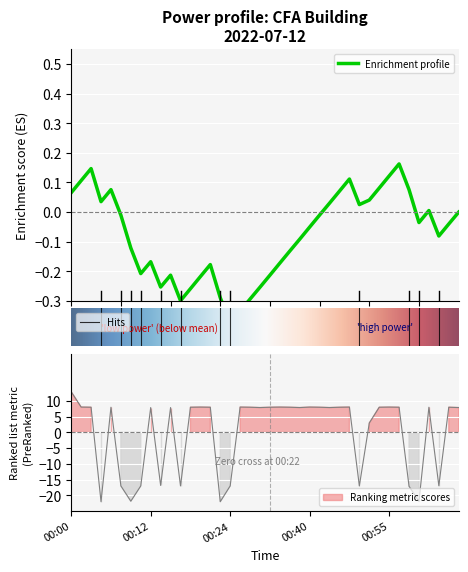

What is the difference between the maximum and minimum values?

34.9